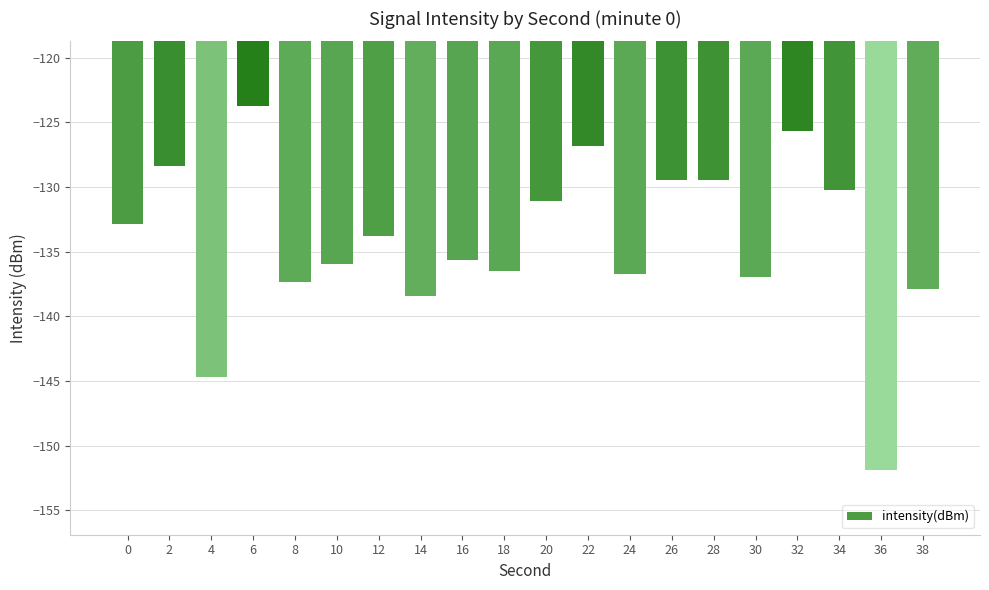

What is the value of the 2nd bar from the left?

-128.4